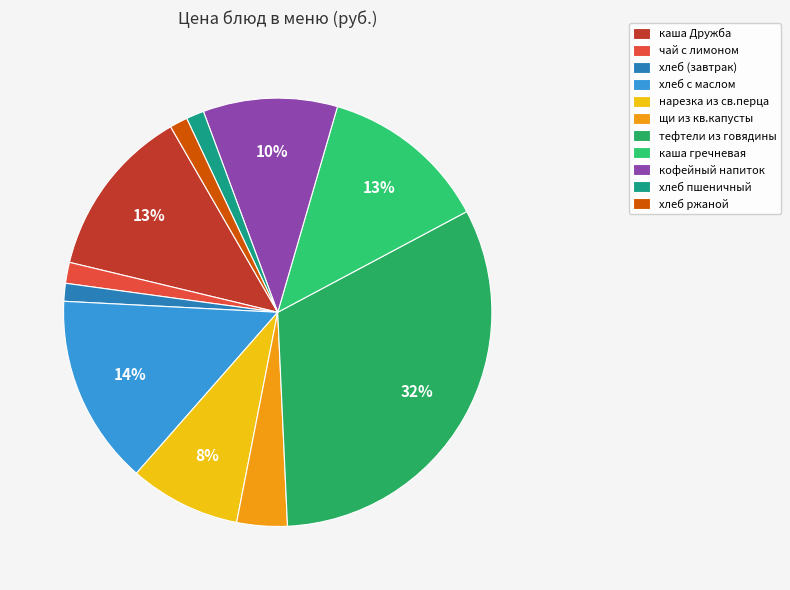

To the nearest percent, what portion does чай с лимоном represent?

2%